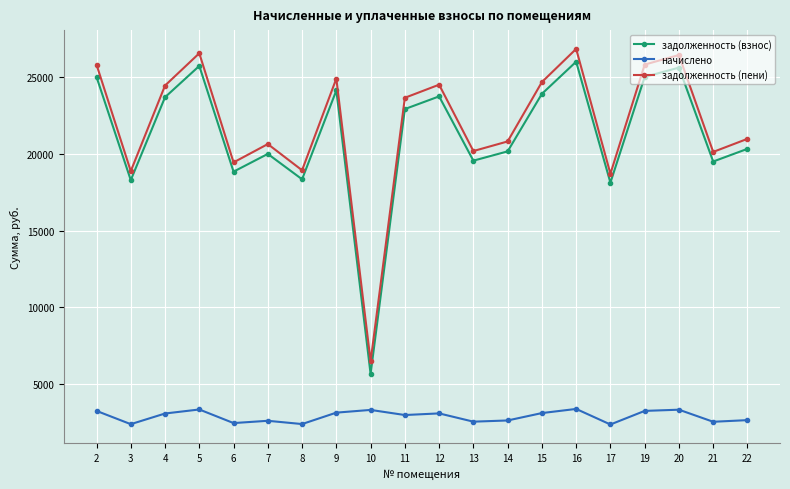

What is the total value across all series at 10?

15365.4